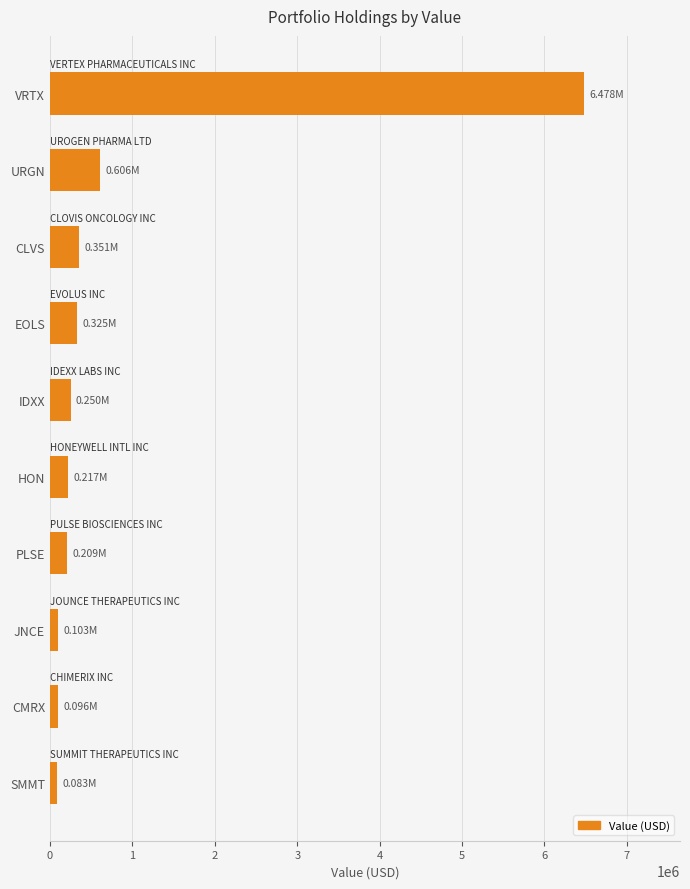

How many distinct data groups are displayed?

1